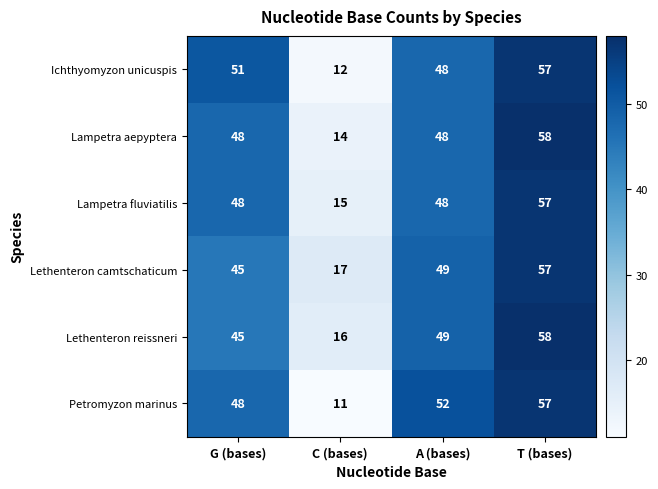

What is the lowest value of the Petromyzon marinus series?

11